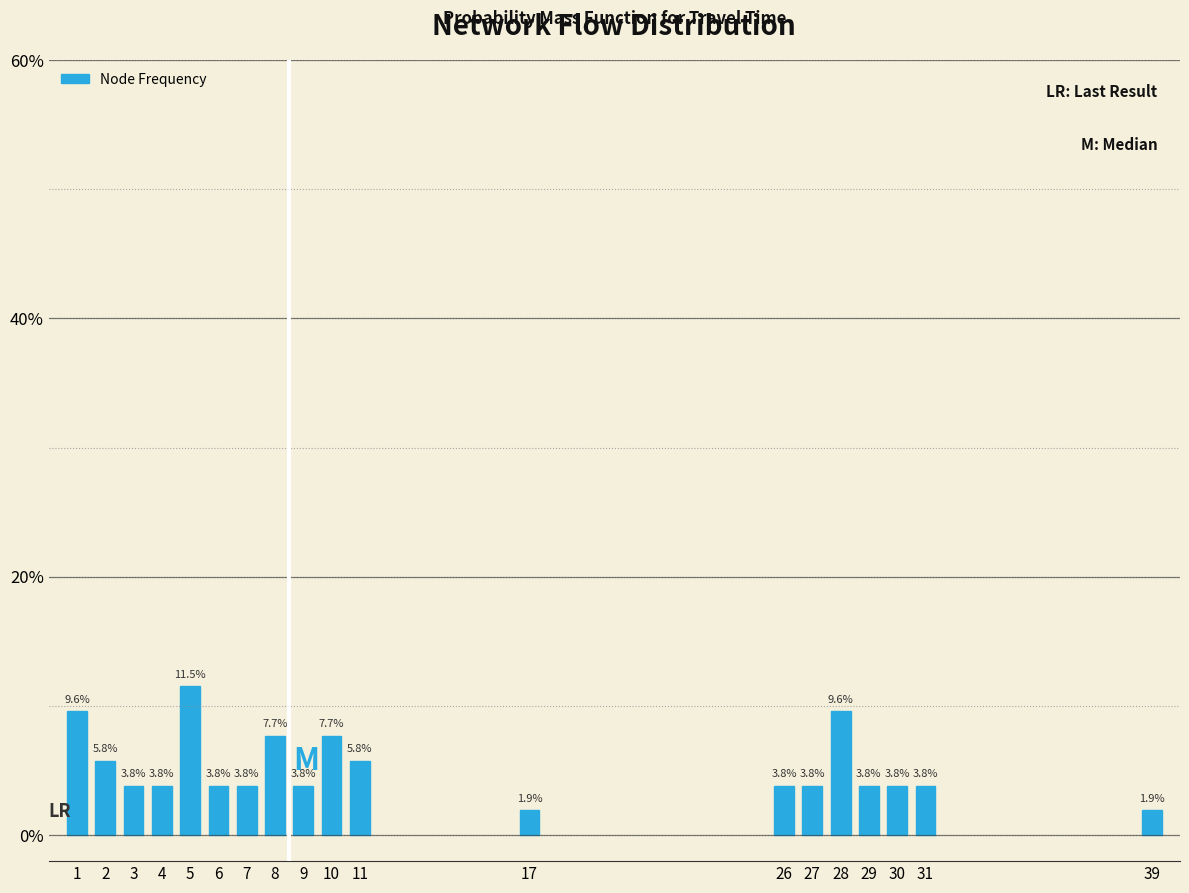

Reading right to left, what are all the values shown in this chart?

1.9	3.8	3.8	3.8	9.6	3.8	3.8	1.9	5.8	7.7	3.8	7.7	3.8	3.8	11.5	3.8	3.8	5.8	9.6